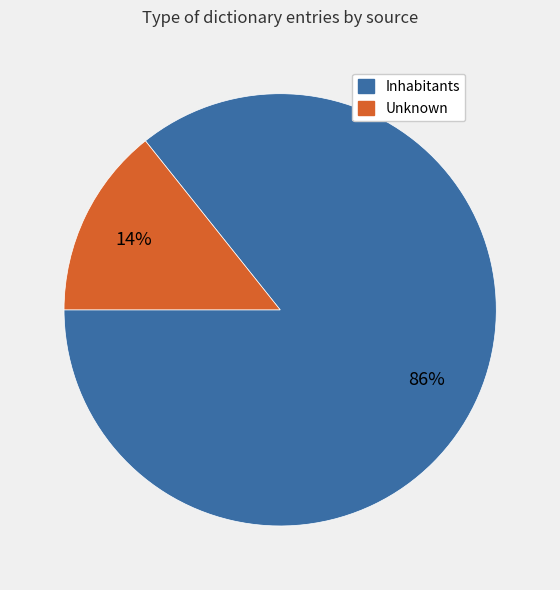

What percentage is the Unknown slice, to the nearest percent?

14%